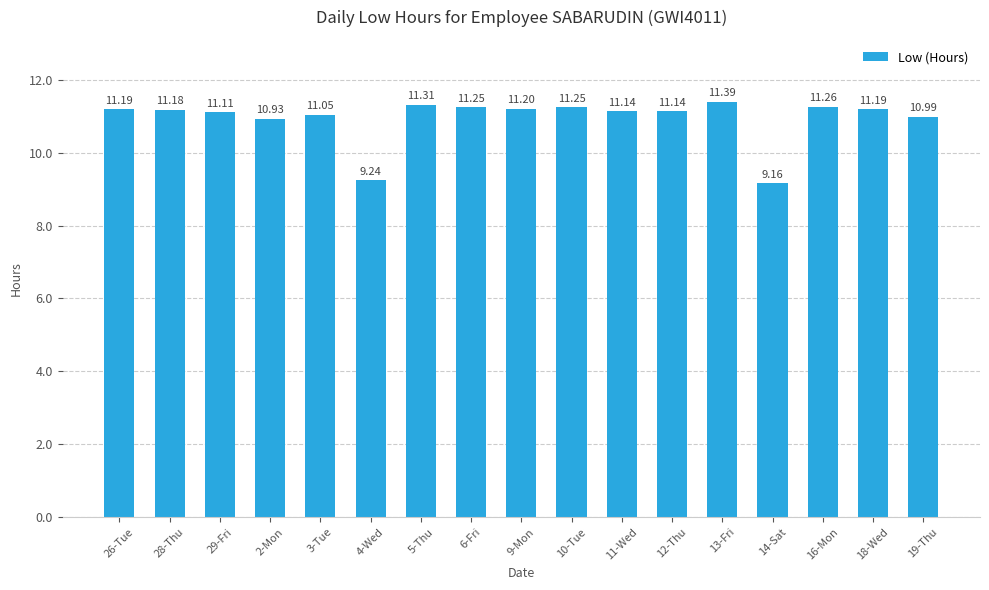

What is the difference between the maximum and minimum values?

2.2